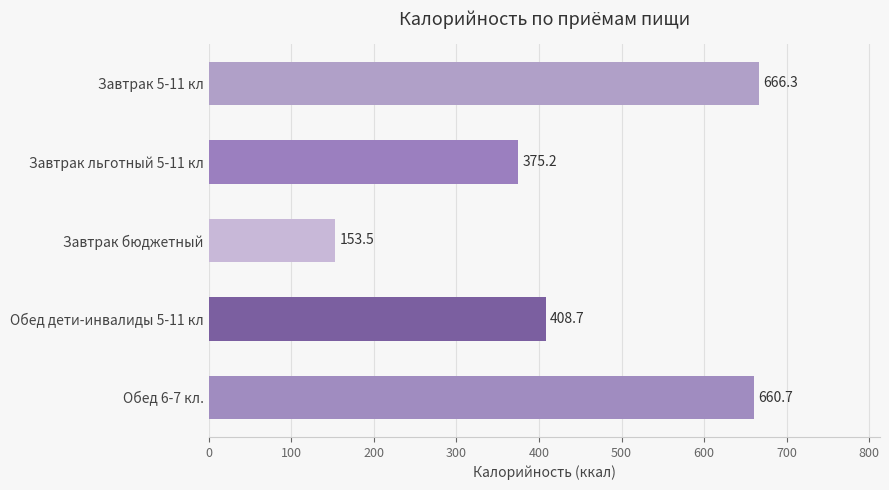

What position from the top is Завтрак льготный 5-11 кл?

2